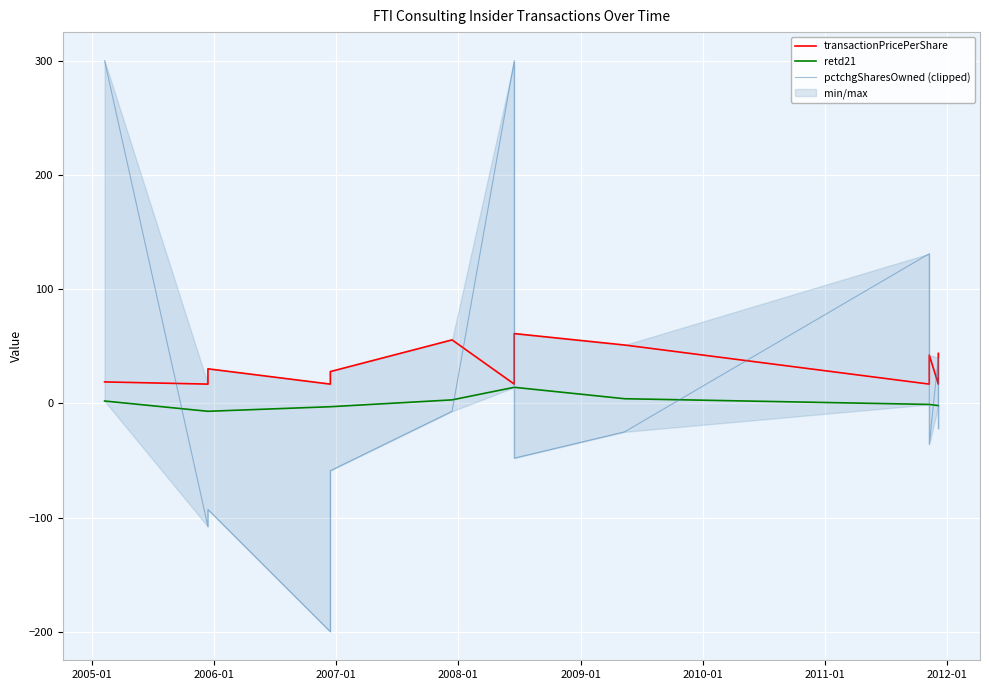

The pctchgSharesOwned (clipped) series shows -337.3 at 2007-01. True or false?

False